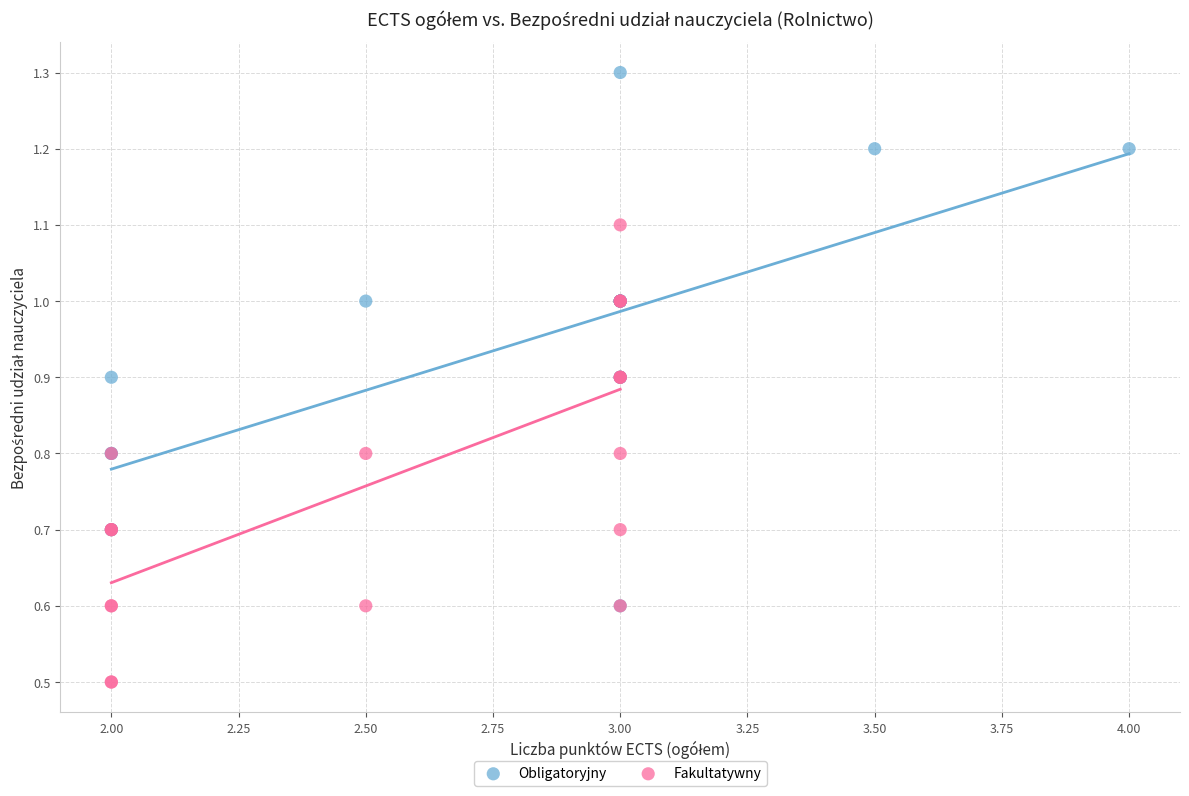

Which series reaches the maximum Y coordinate?

Obligatoryjny